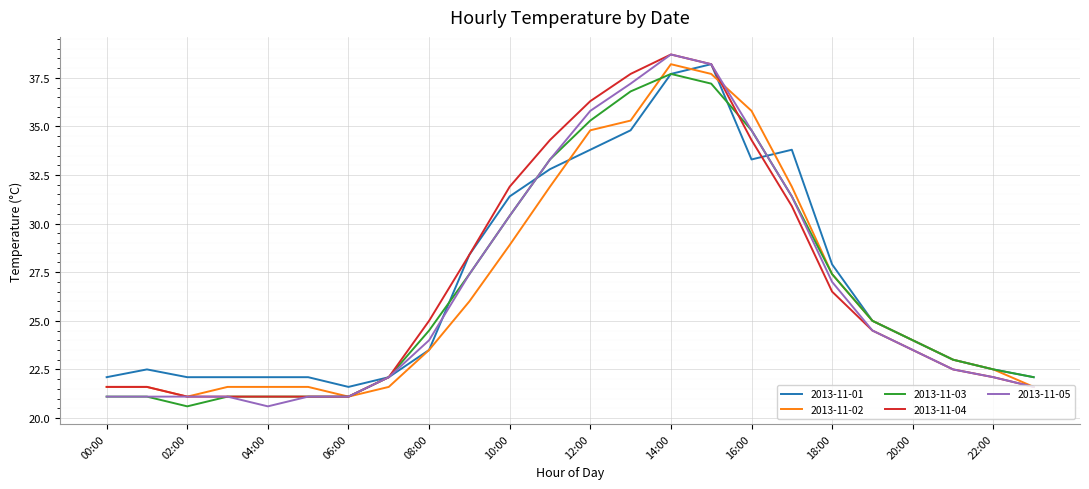

What is the maximum value shown in the chart?

38.7